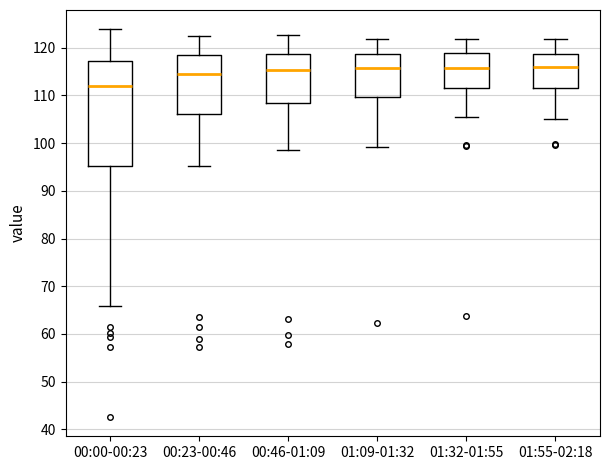

Reading left to right, read every box against the y-axis: the position of its median line, the range the box covers, and the ends of its whiskers. The values are not printed on the chart, so give them approximately, as read against the axis.

00:00-00:23: median 112, box 95 to 117, whiskers 66 to 124
00:23-00:46: median 114, box 106 to 118, whiskers 95 to 123
00:46-01:09: median 115, box 108 to 119, whiskers 99 to 123
01:09-01:32: median 116, box 110 to 119, whiskers 99 to 122
01:32-01:55: median 116, box 111 to 119, whiskers 105 to 122
01:55-02:18: median 116, box 112 to 119, whiskers 105 to 122